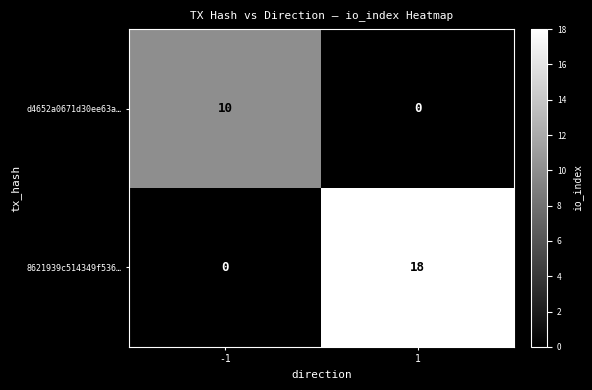

The d4652a0671d30ee63a… series shows 18 at -1. True or false?

False